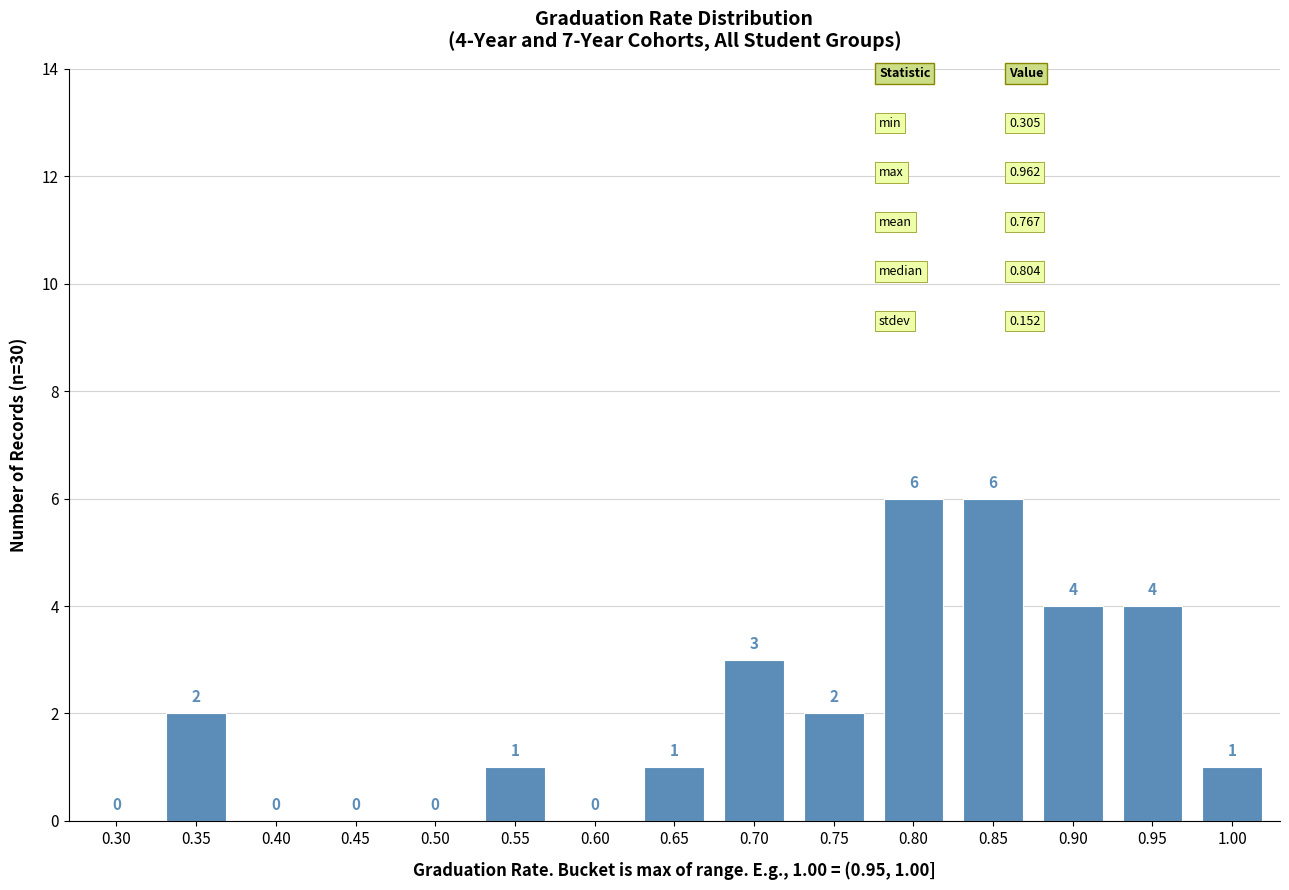

Reading left to right, what are all the values shown in this chart?

0.30=0	0.35=2	0.40=0	0.45=0	0.50=0	0.55=1	0.60=0	0.65=1	0.70=3	0.75=2	0.80=6	0.85=6	0.90=4	0.95=4	1.00=1